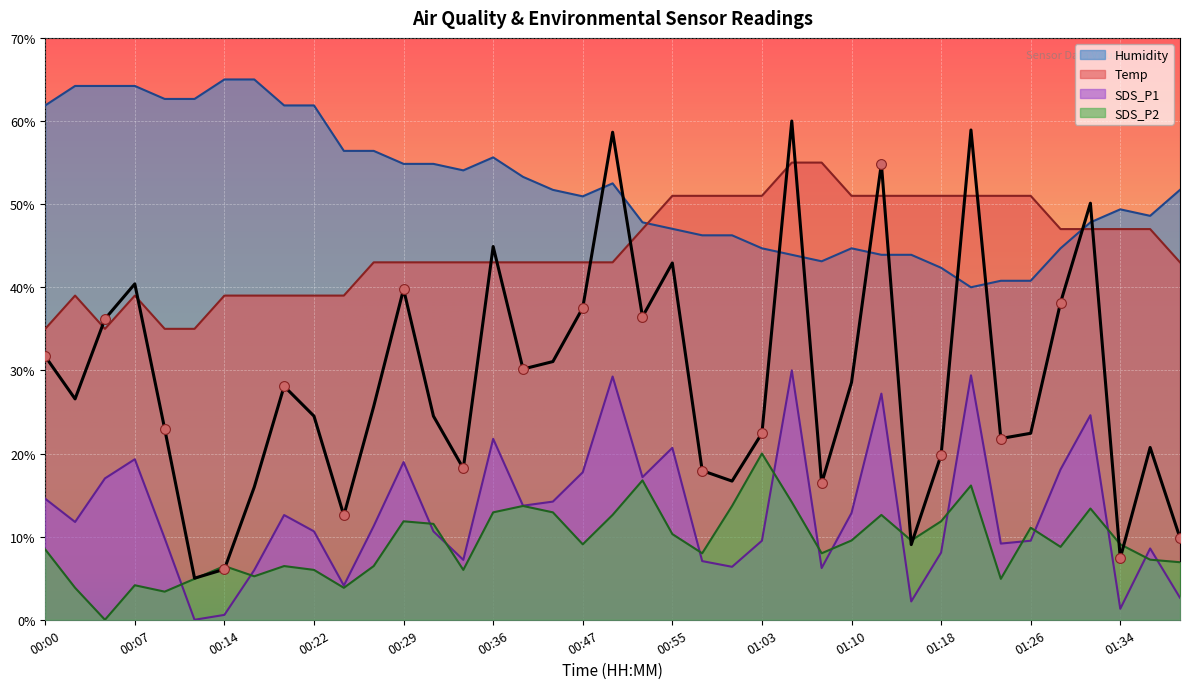

What are all the series names shown in the legend?

SDS_P1, SDS_P2, Temp, Humidity